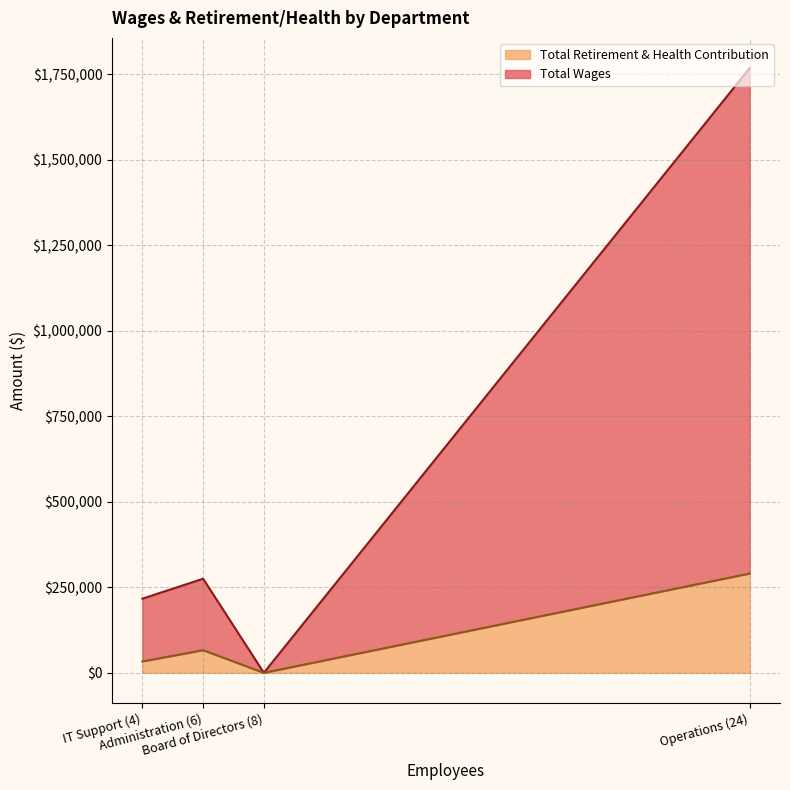

The value of Total Wages at IT Support (4) is 39719.2. True or false?

False